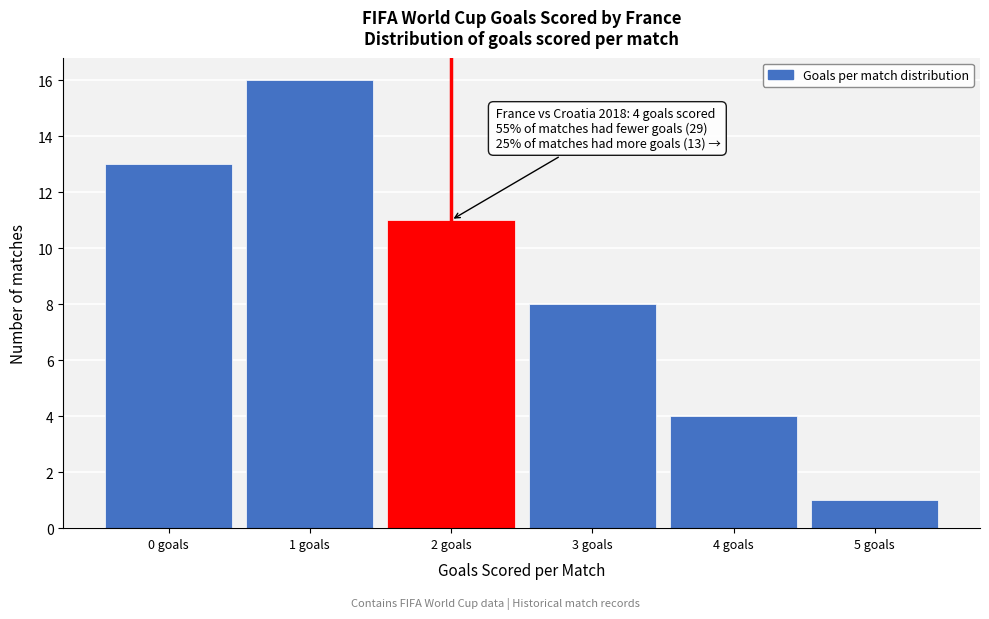

Which range on the x-axis has the tallest bar?

0.5 to 1.5